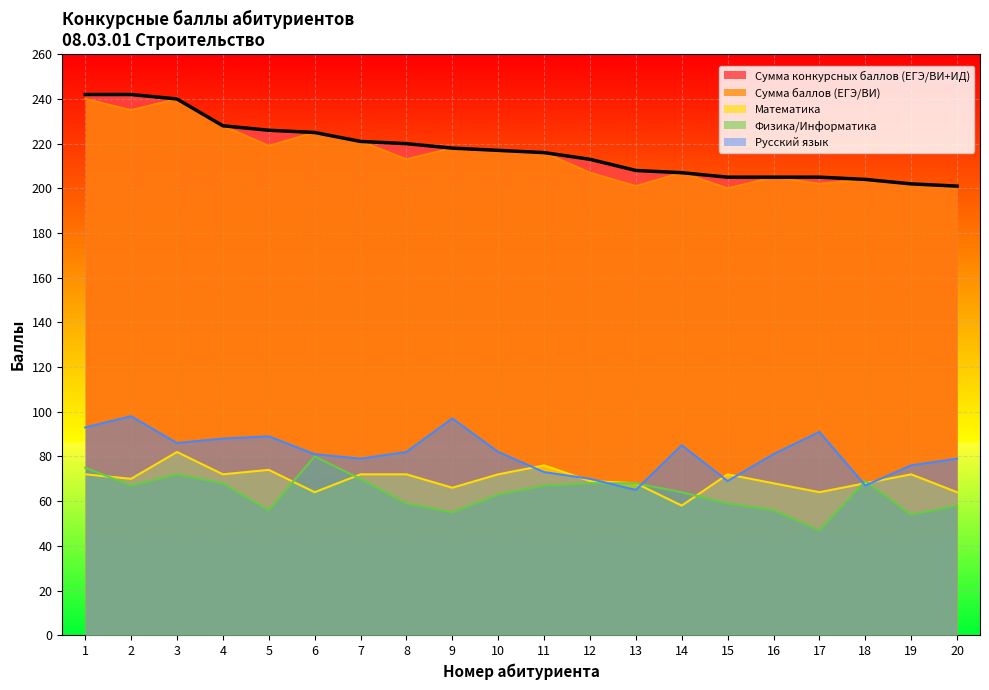

Which category has the lowest value in the Сумма конкурсных баллов (ЕГЭ/ВИ+ИД) series?

20